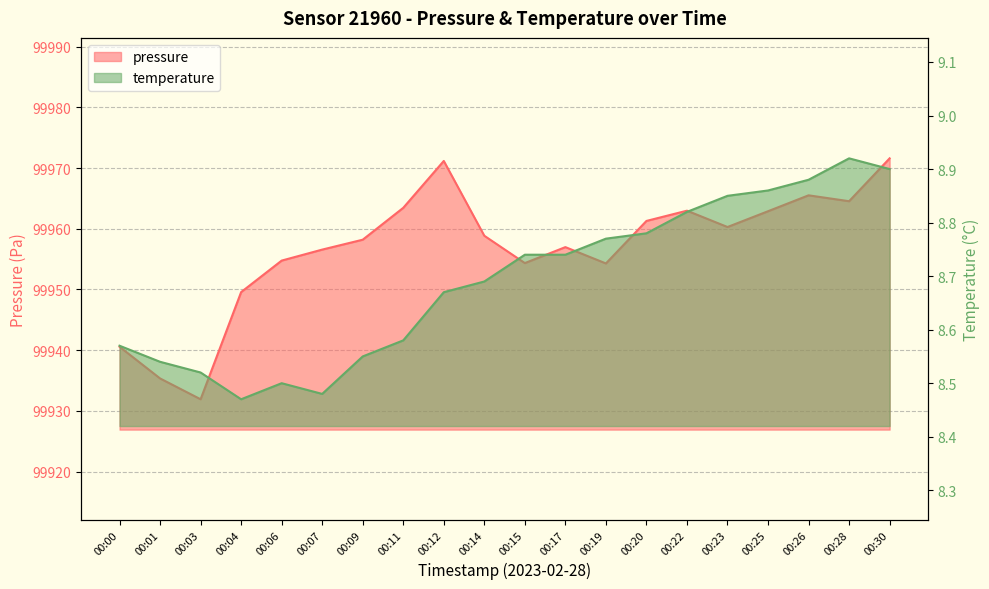

Which category has the highest value in the pressure series?

00:30